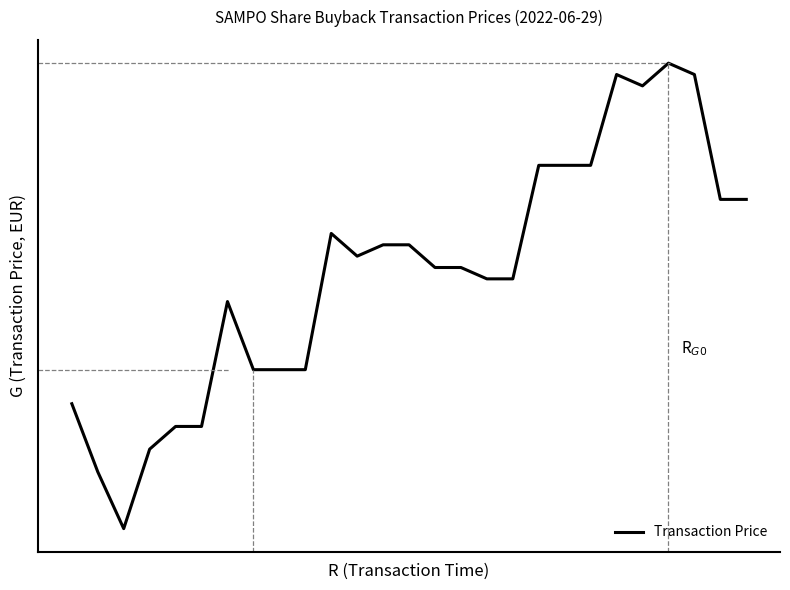

List the labels in order of value, largest first.

23, 21, 24, 22, 18, 19, 20, 25, 26, 10, 12, 13, 11, 14, 15, 16, 17, 6, 7, 8, 9, 0, 4, 5, 3, 1, 2